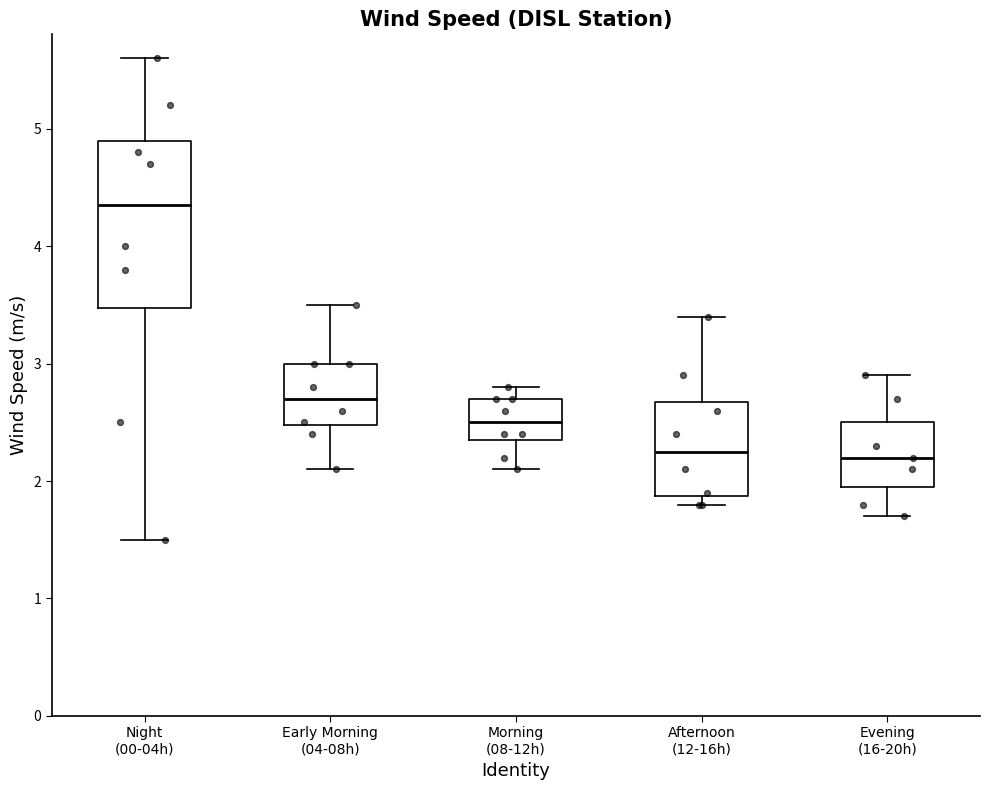

Where is the upper edge of the box for Afternoon (12-16h) on the y-axis? The values are not printed on the chart, so give them approximately, as read against the axis.

2.7